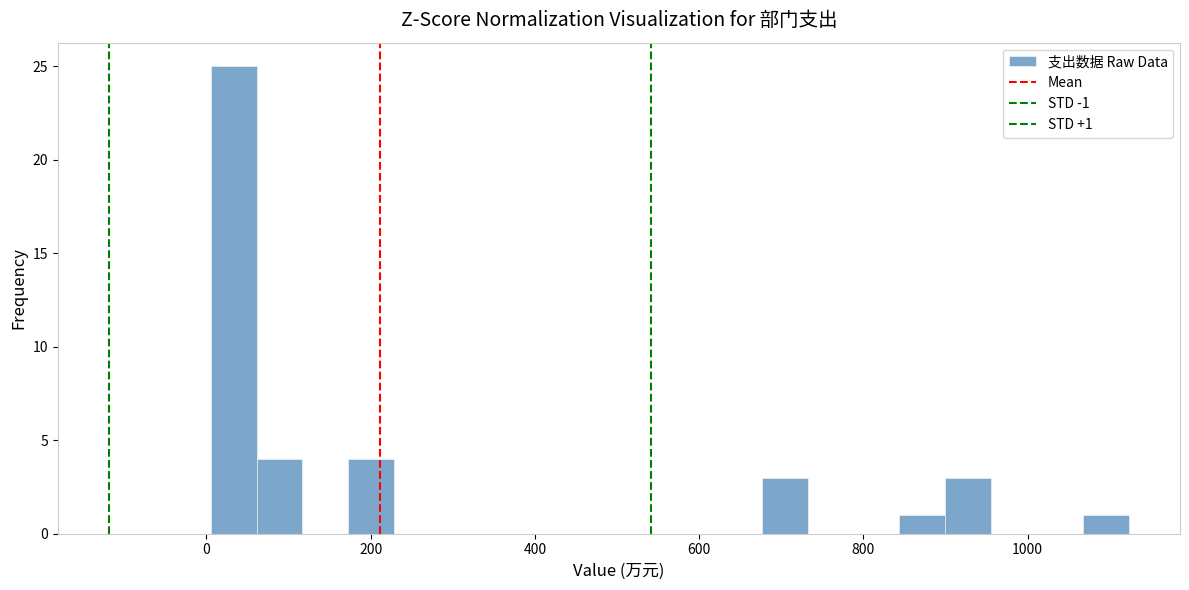

Read against the x-axis, roughly where is the centre of the tallest bar?

40